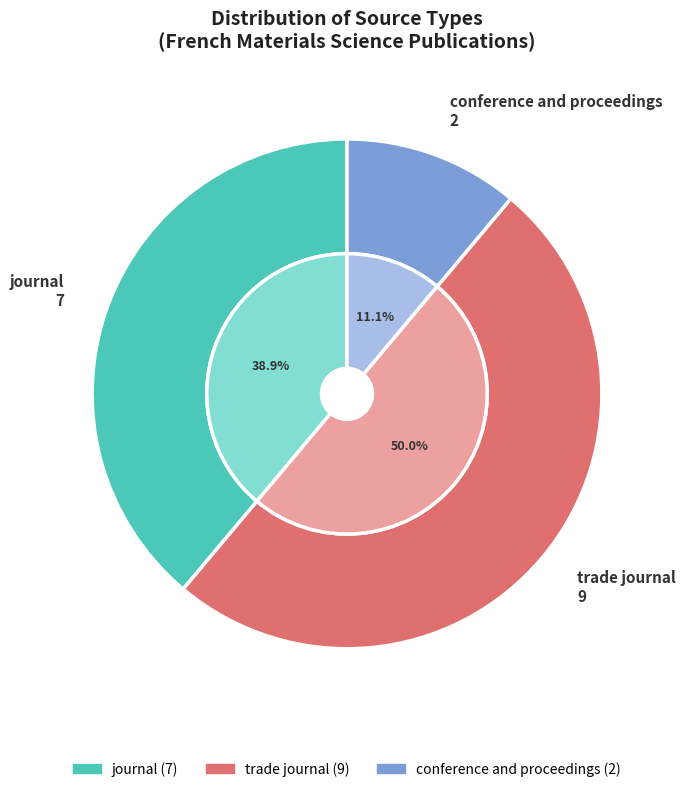

The journal slice represents 39% of the pie. True or false?

True